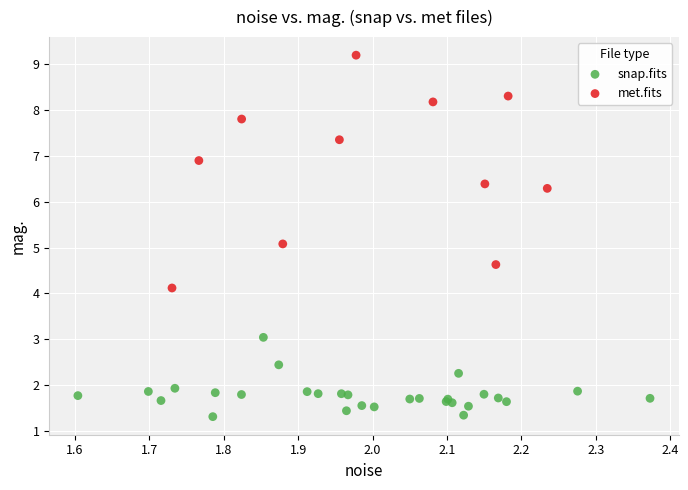

Which series reaches the minimum Y coordinate?

snap.fits